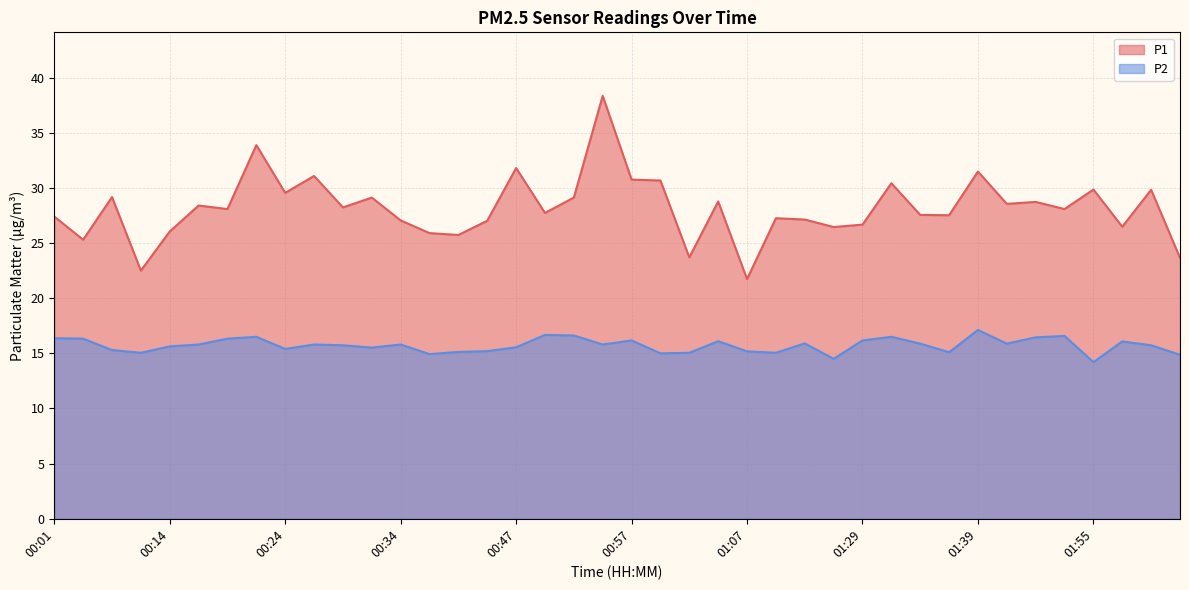

What is the lowest value of the P2 series?

14.2